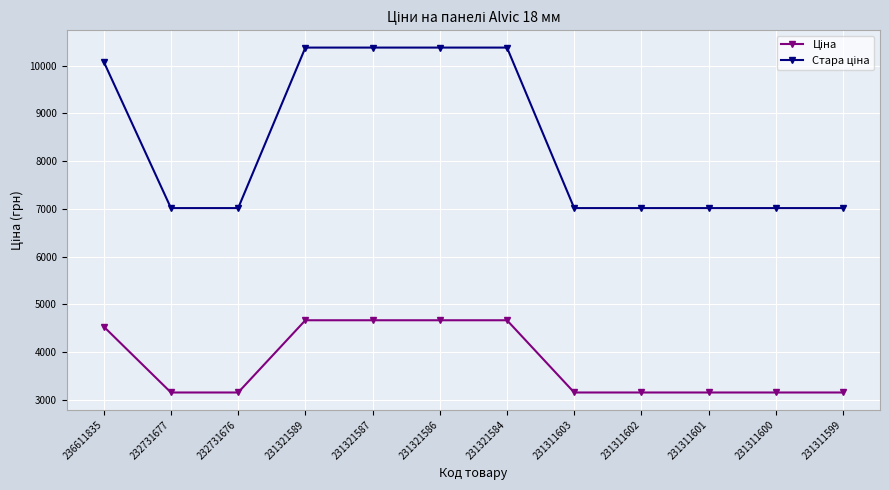

What is the smallest value displayed?

3157.9